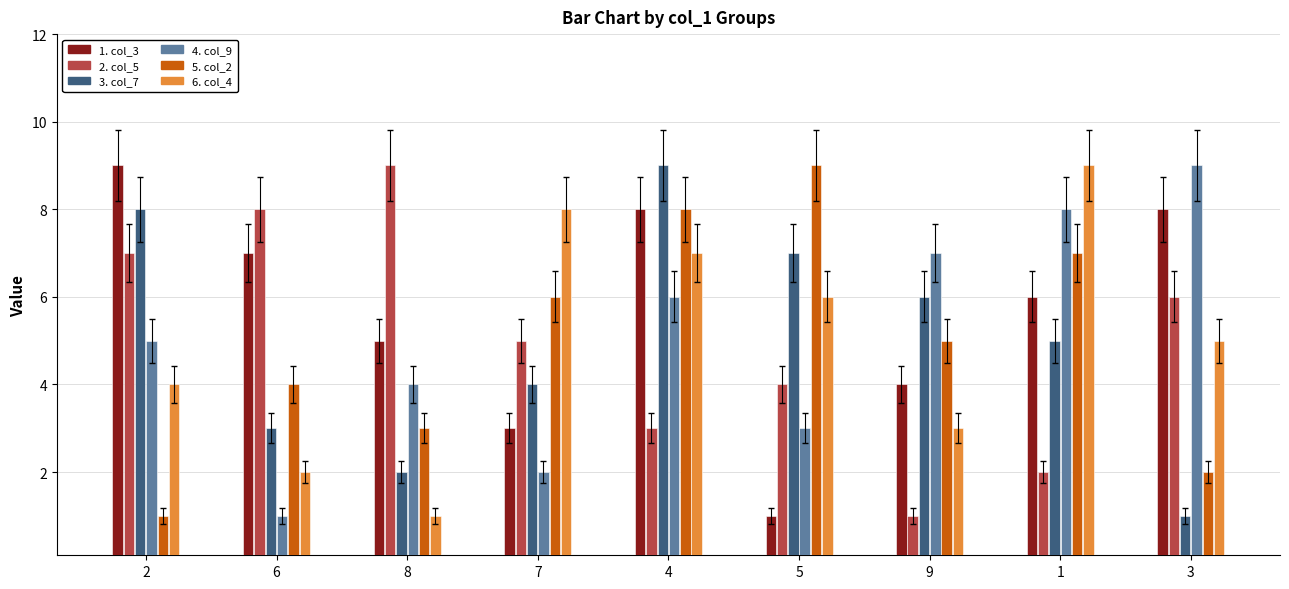

What is the label of the 5th bar from the left?

4